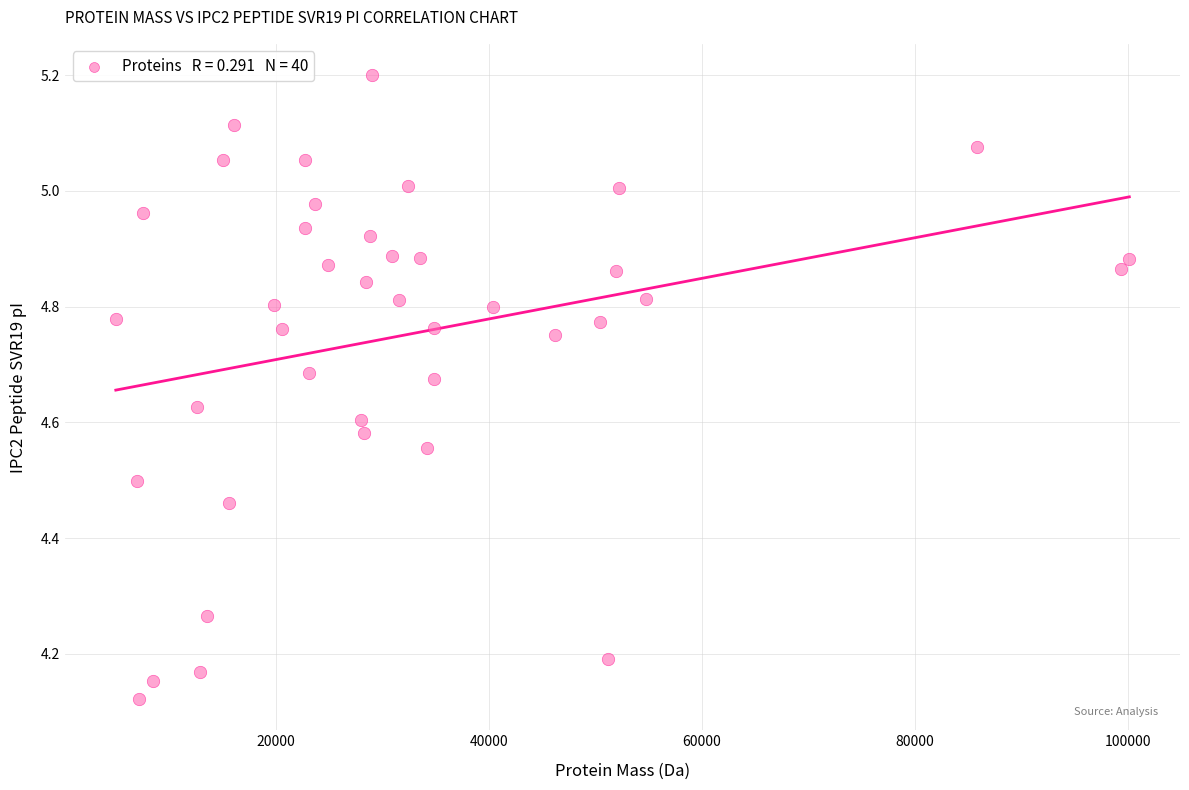

What is the range of Y values (max minus min)?

1.1